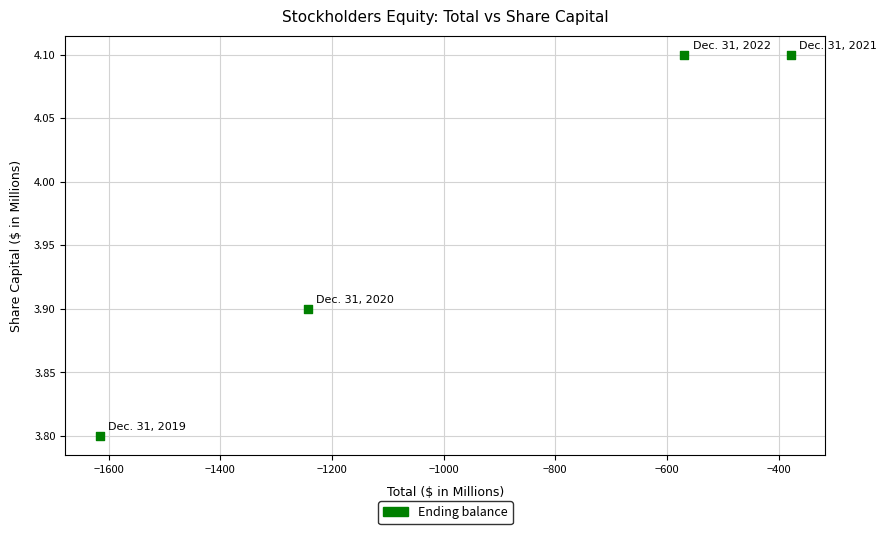

What is the range of Y values (max minus min)?

0.3